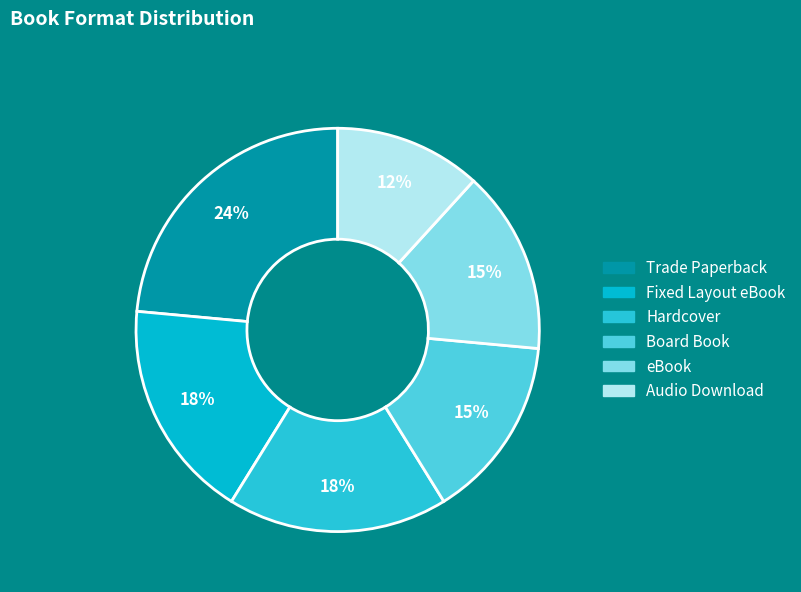

How many slices are in this pie chart?

6